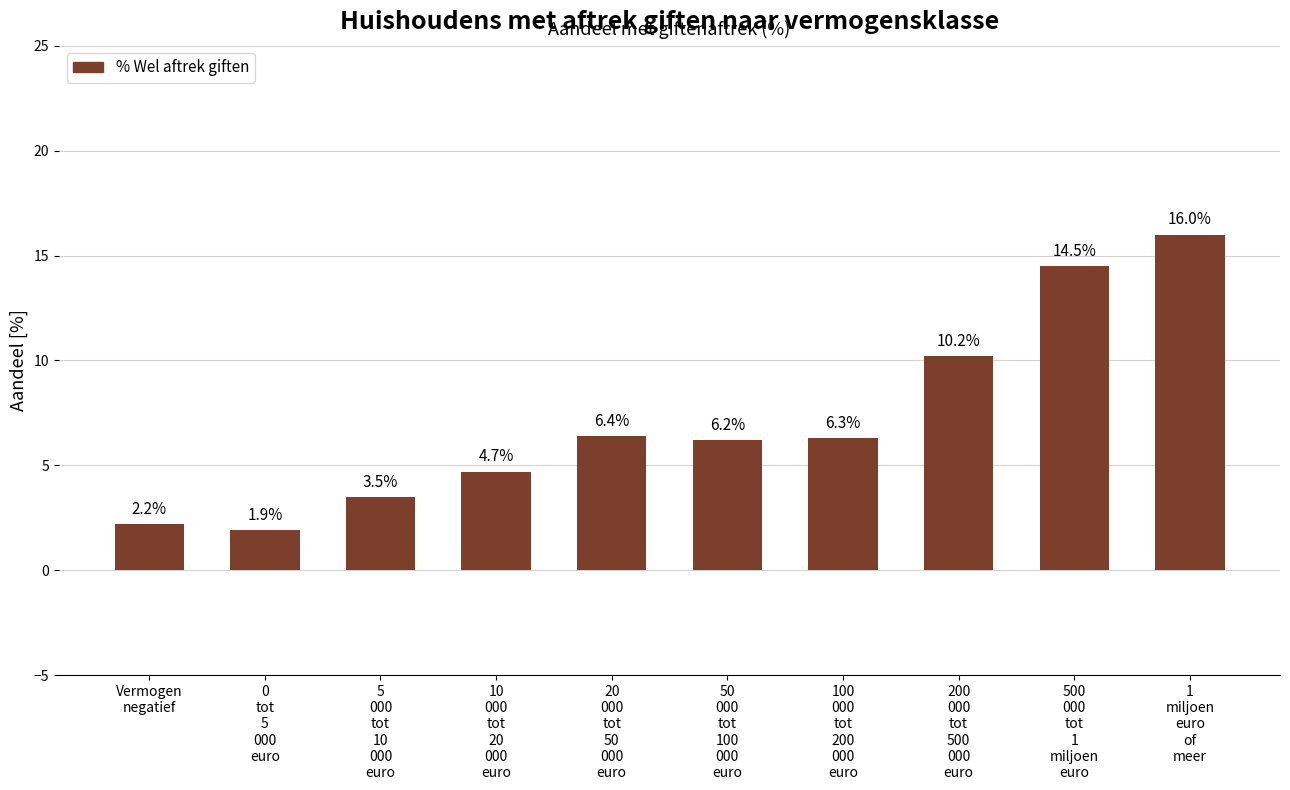

Rank the categories by value from lowest to highest.

0
tot
5
000
euro, Vermogen
negatief, 5
000
tot
10
000
euro, 10
000
tot
20
000
euro, 50
000
tot
100
000
euro, 100
000
tot
200
000
euro, 20
000
tot
50
000
euro, 200
000
tot
500
000
euro, 500
000
tot
1
miljoen
euro, 1
miljoen
euro
of
meer